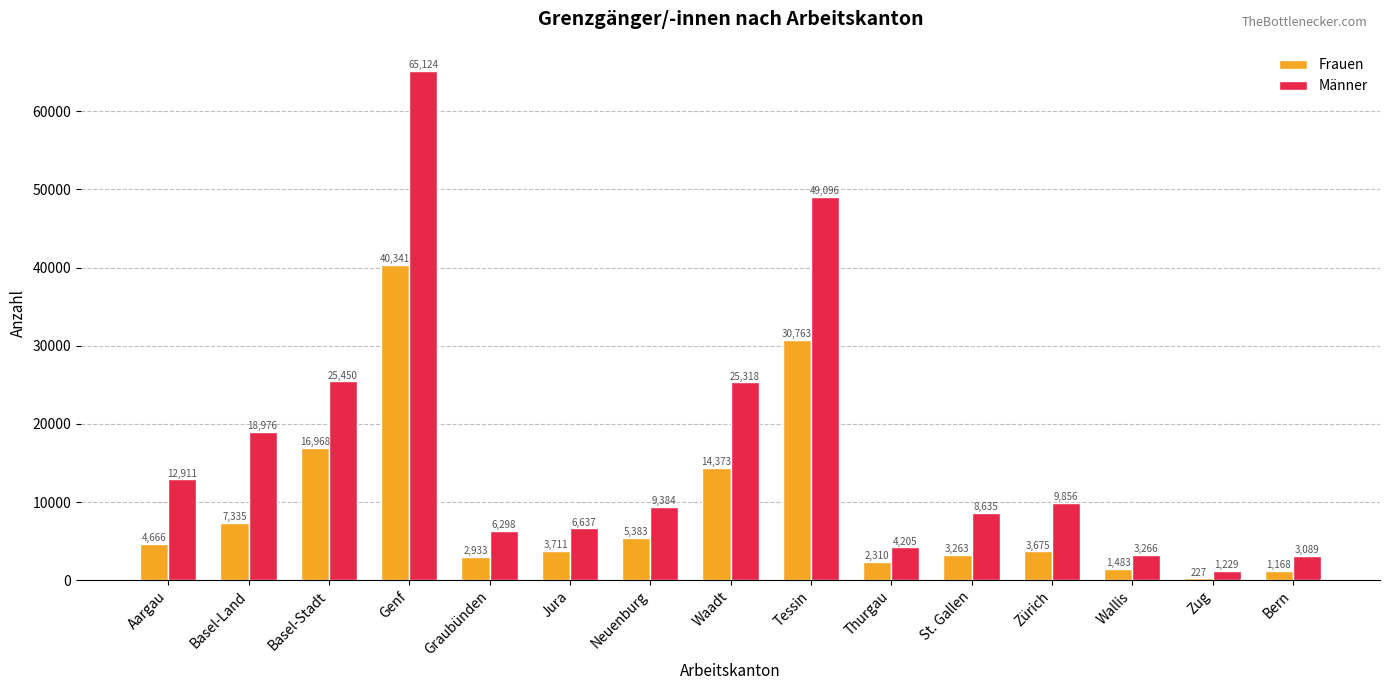

What is the difference between the highest and lowest values at Jura?

2926